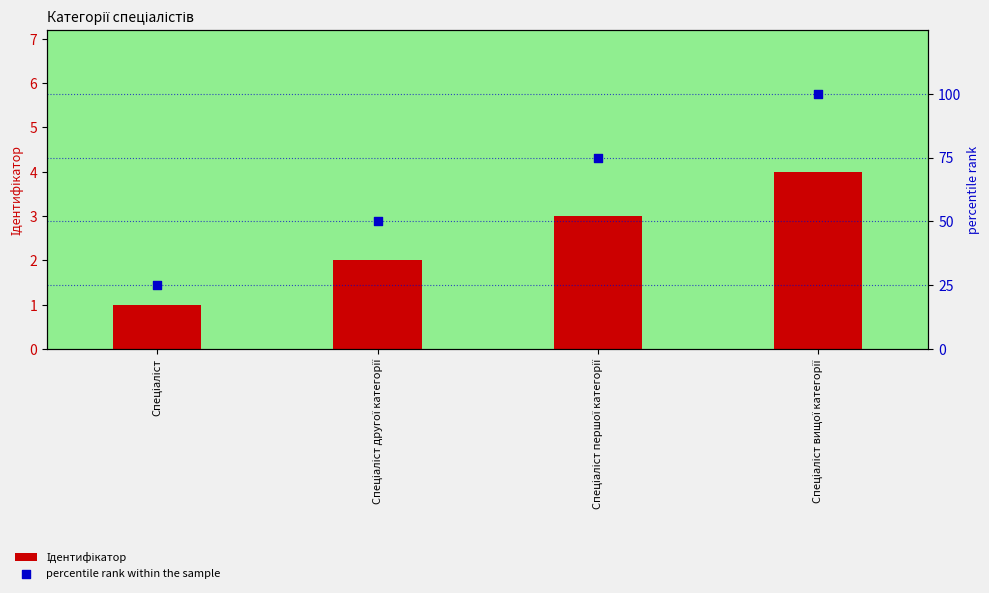

At how many categories does at least one series exceed 22?

4